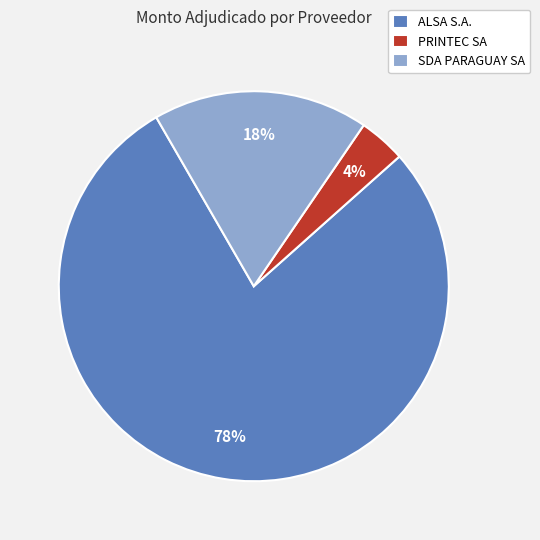

To the nearest percent, what portion does SDA PARAGUAY SA represent?

18%